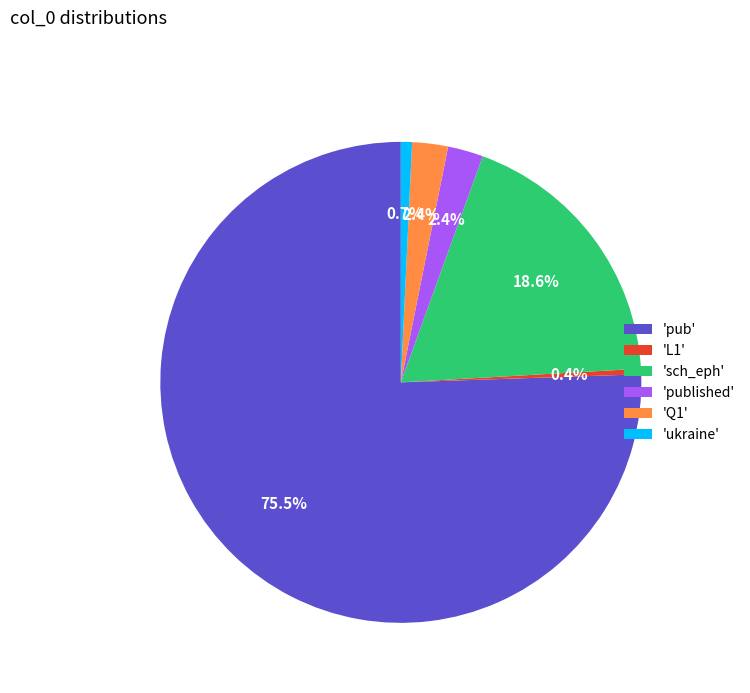

What percentage do 'L1' and 'published' together represent?

2.8%